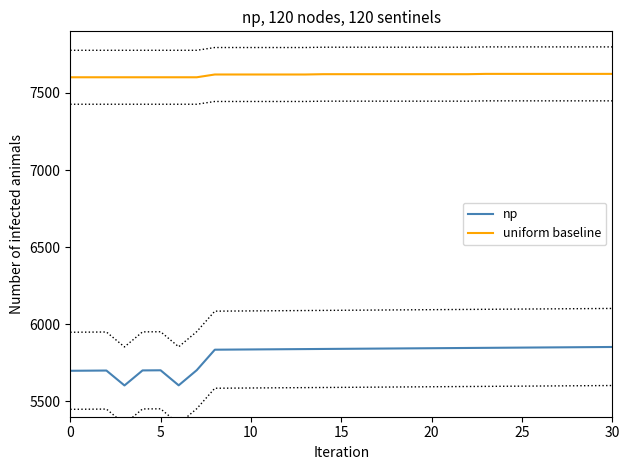

What is the value of the np point at the 25th from the left?

5847.6